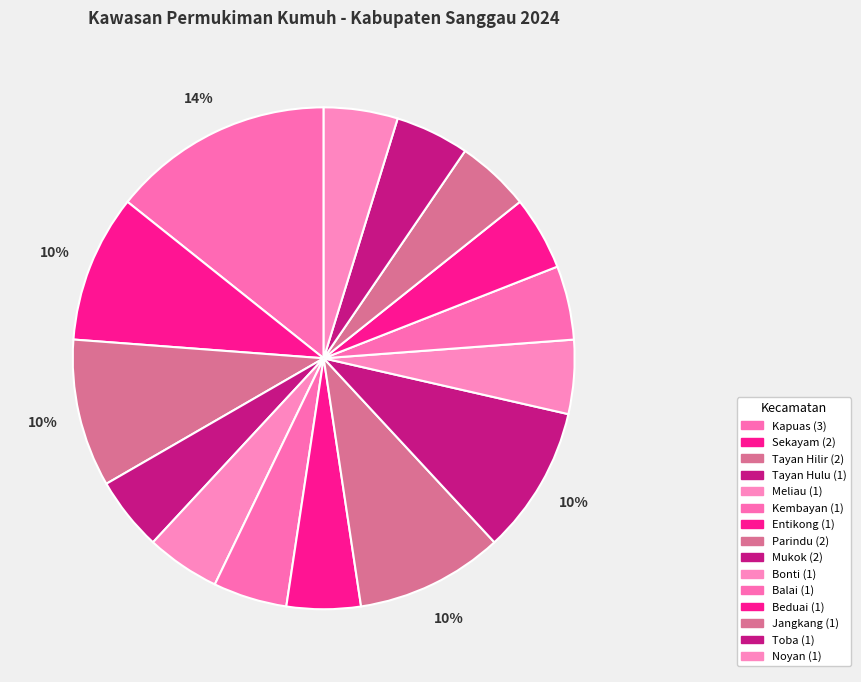

Is the sum of Toba and Sekayam greater than half?

No